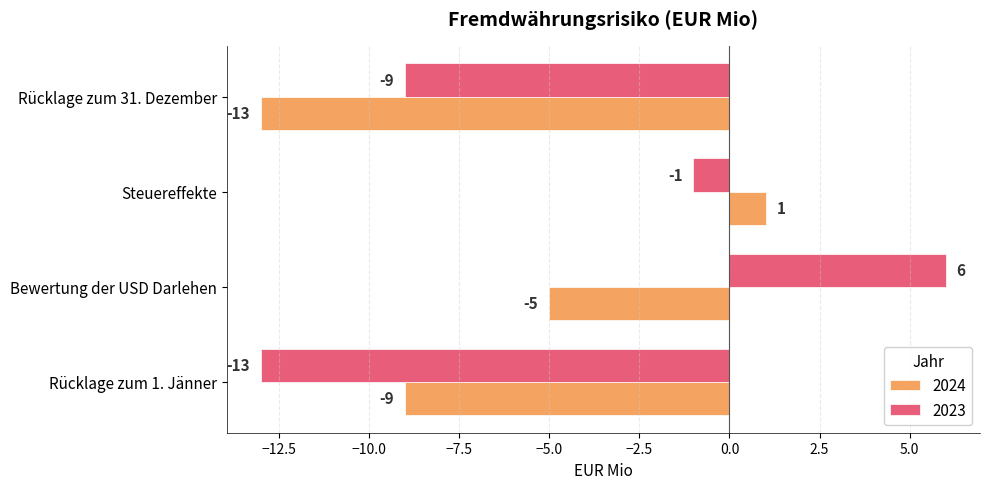

True or false: 2024 has a value of -5 at Bewertung der USD Darlehen.

True